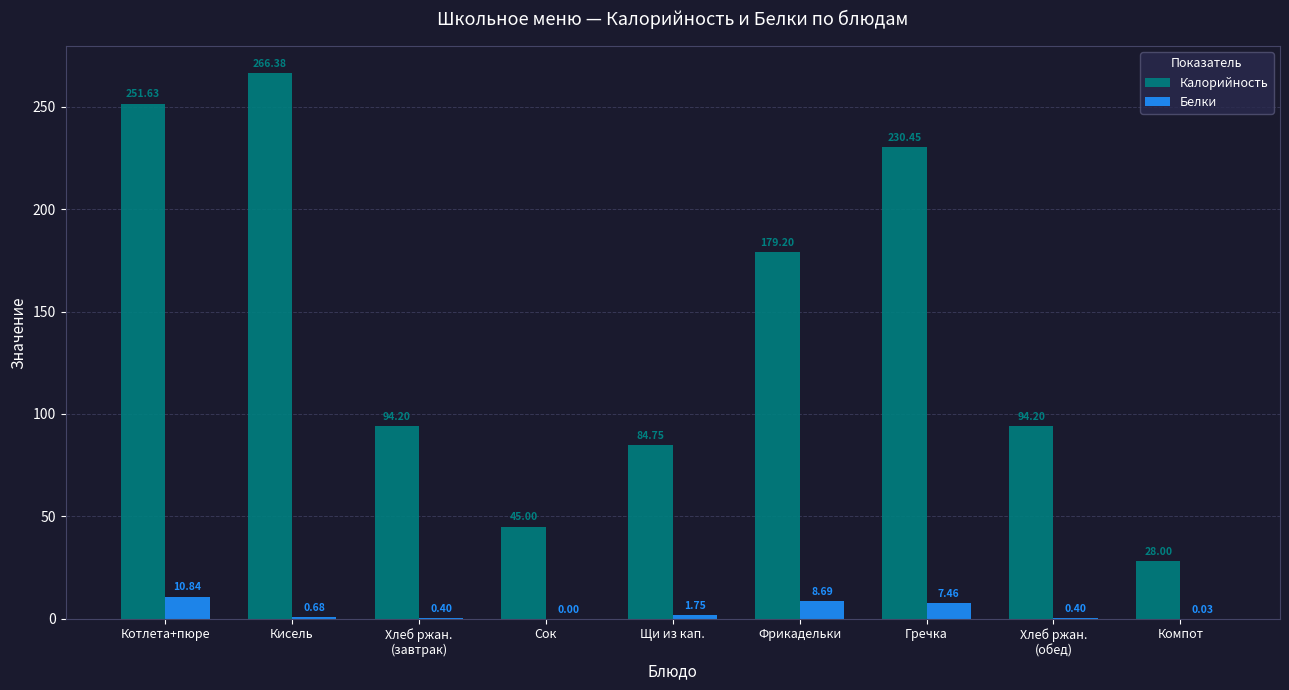

Between Кисель and Щи из кап., which series saw the biggest shift?

Калорийность